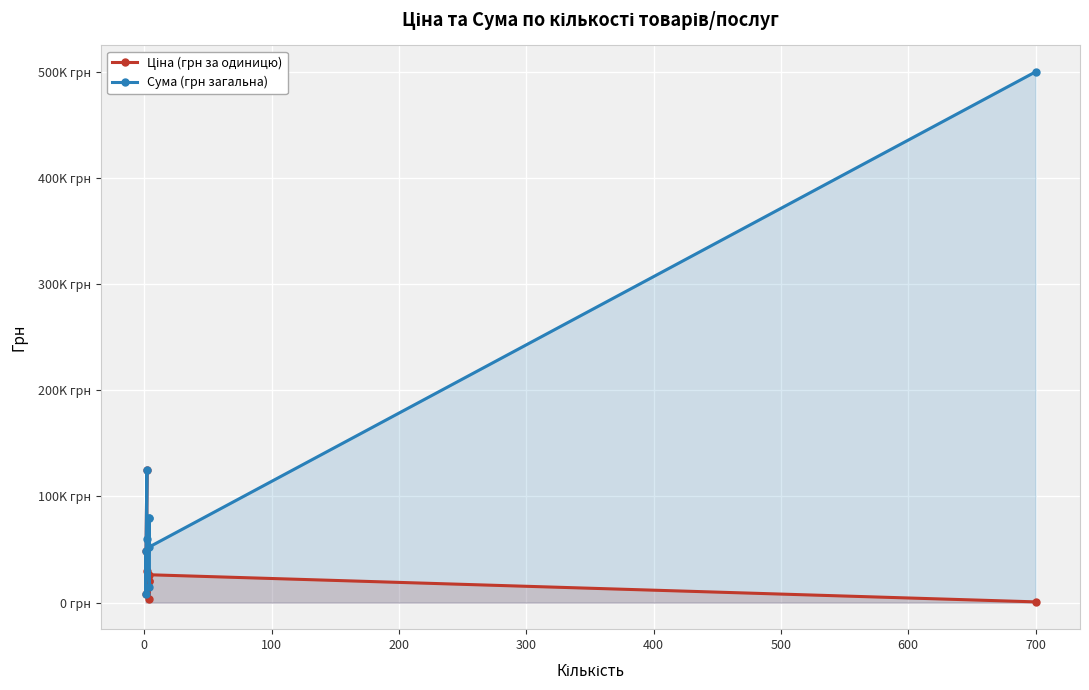

How many interior local peaks does the Сума (грн загальна) series have?

1